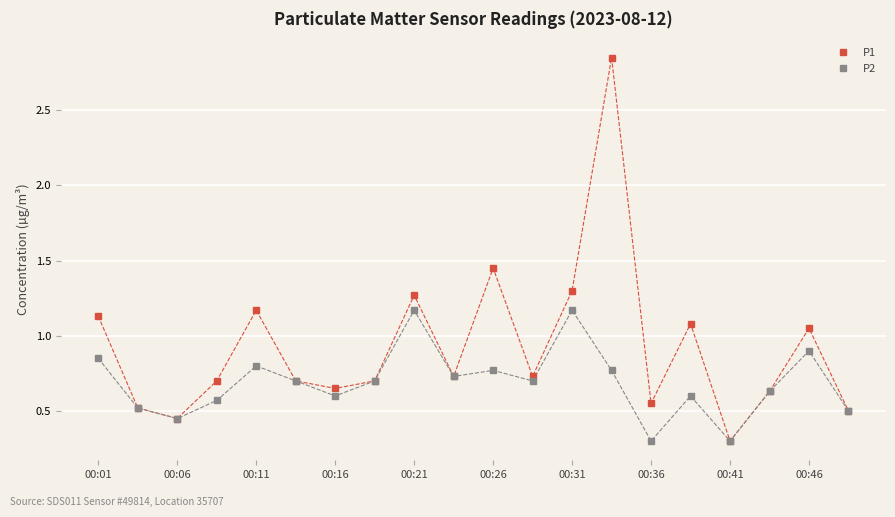

Rank the series by their average value, from highest to lowest.

P1, P2